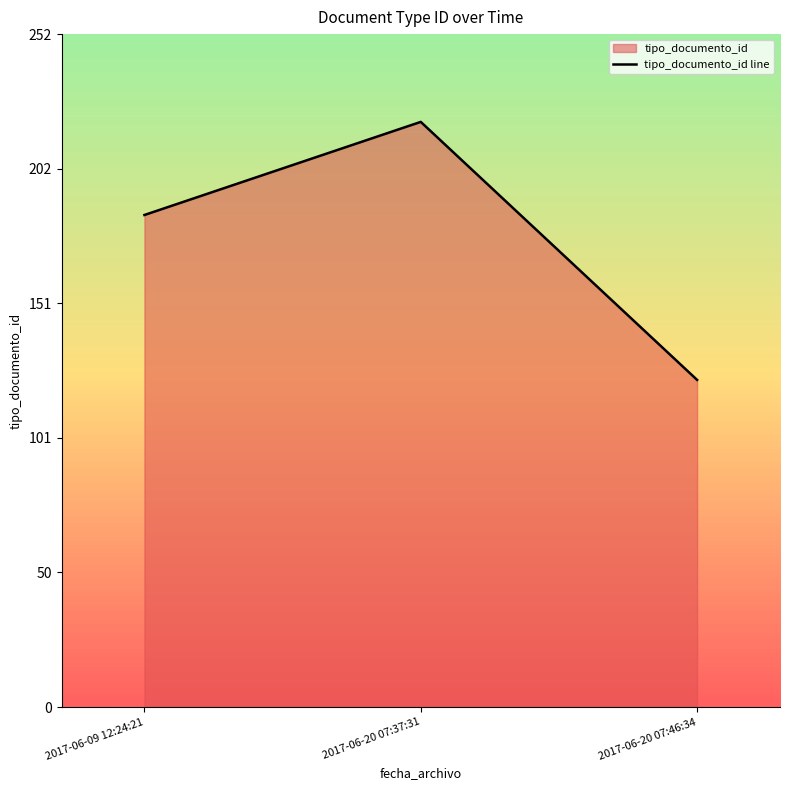

Does the chart display data point markers on the line(s)?

No